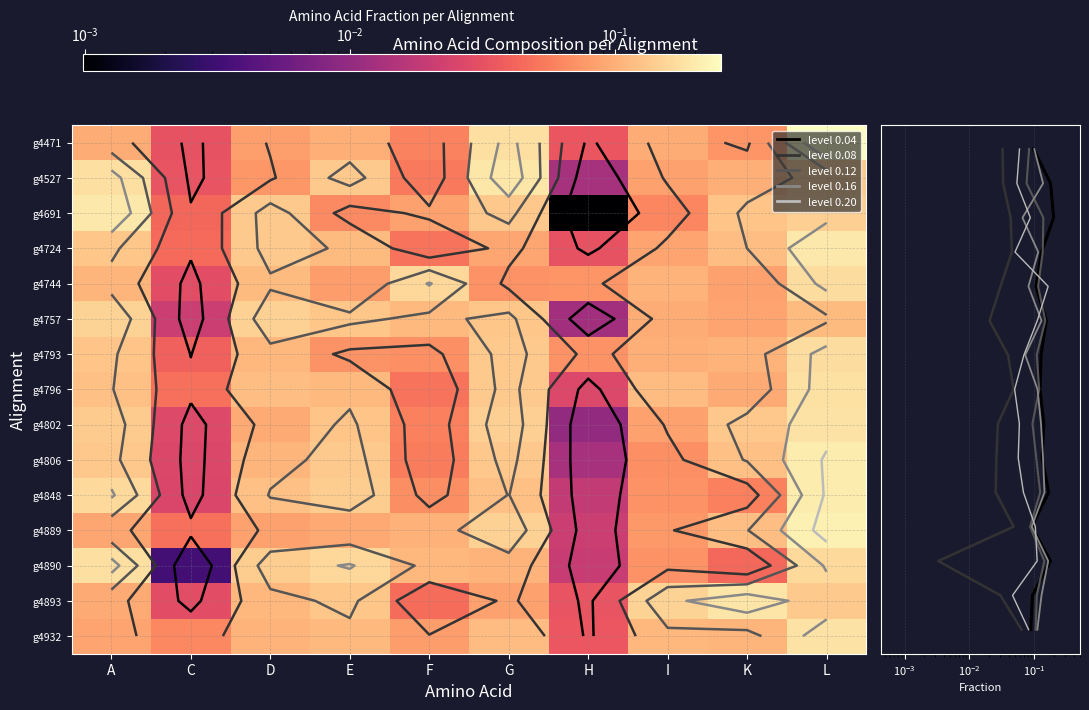

At which category is the sum across all series the highest?

L